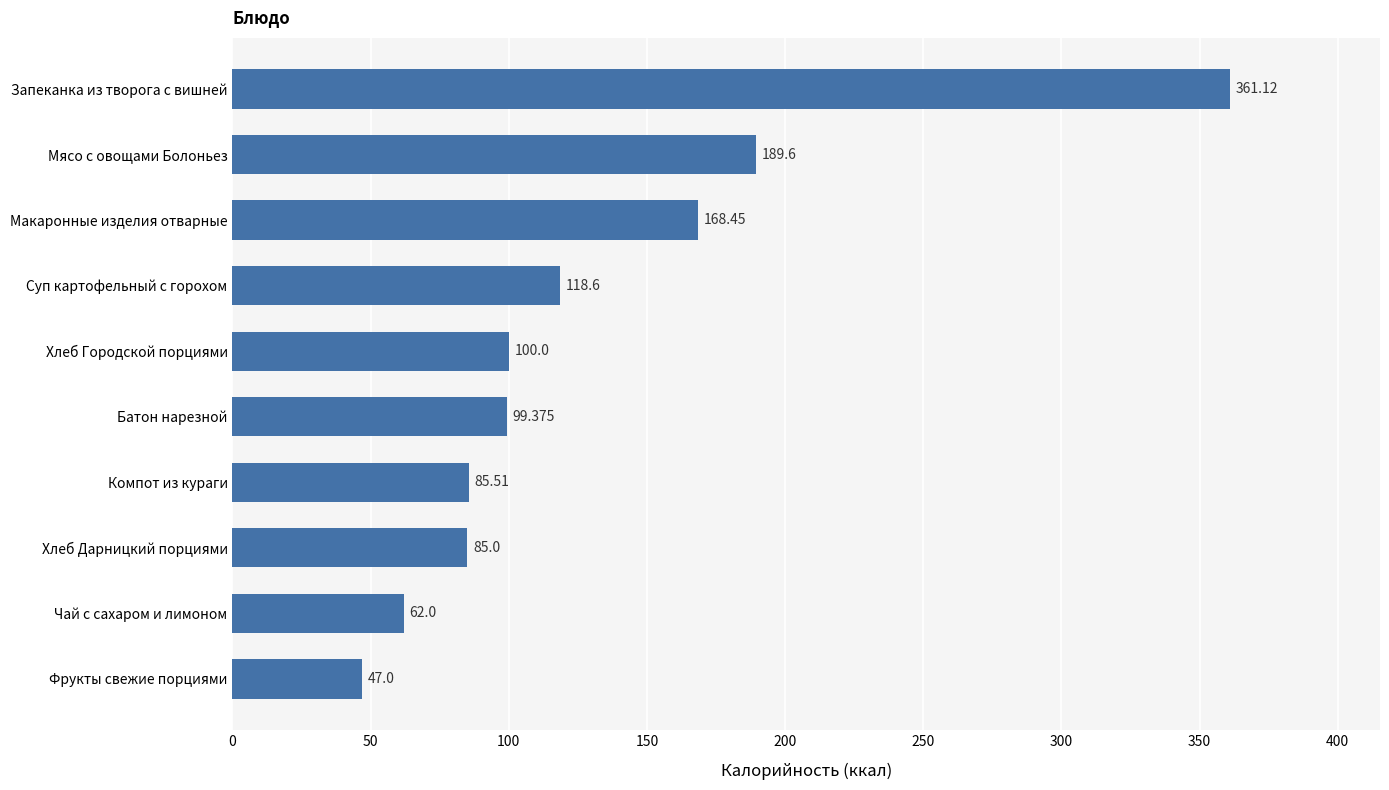

Count the number of data series in this chart.

1